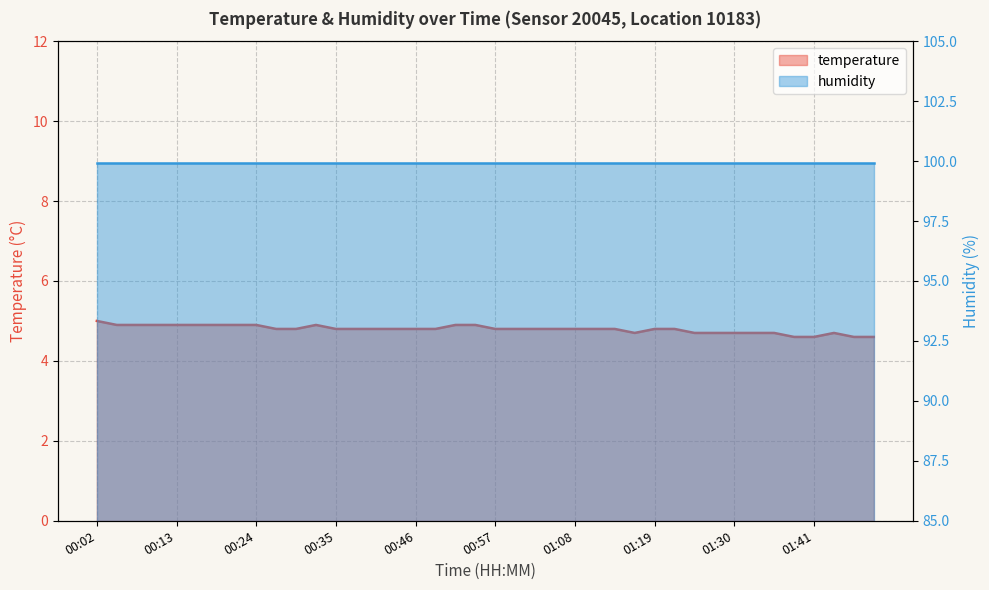

What is the label of the 9th point from the left?

00:24